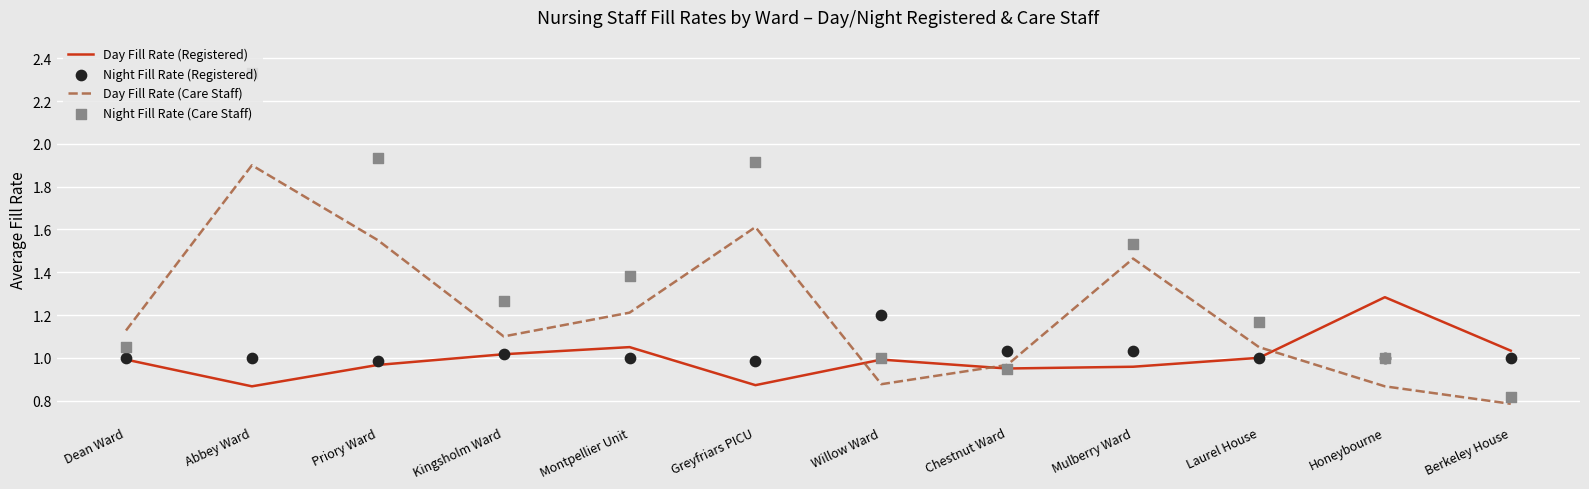

At how many categories does at least one series exceed 1?

12